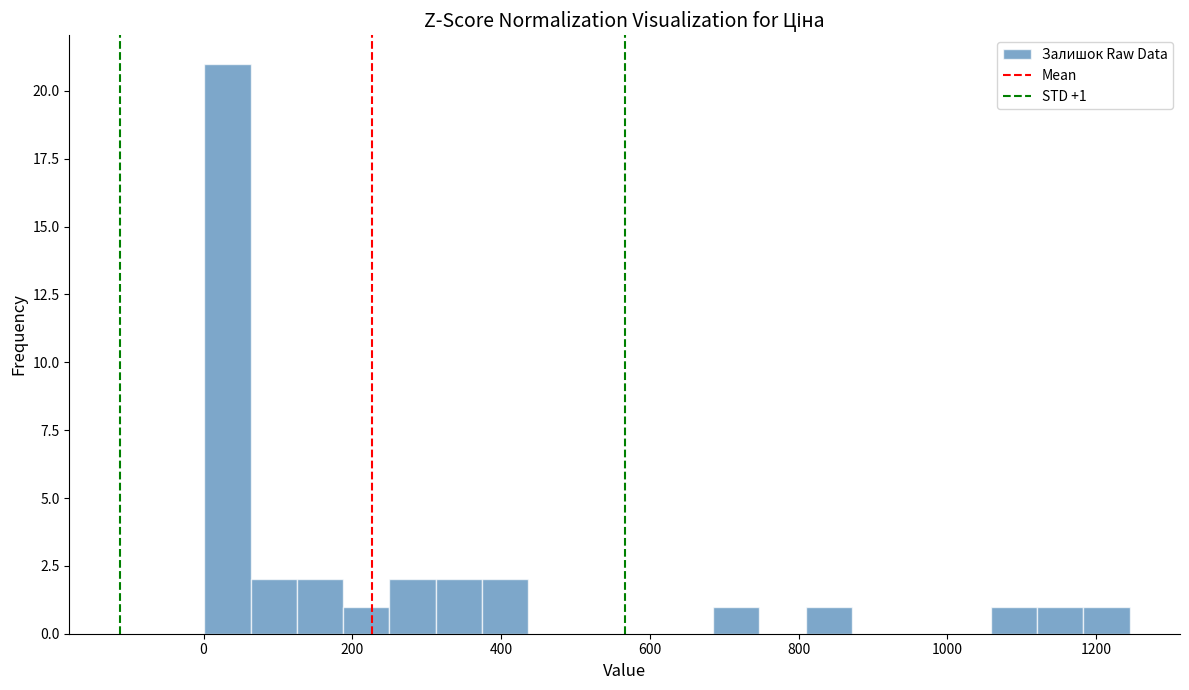

Read against the x-axis, roughly where is the centre of the tallest bar?

40